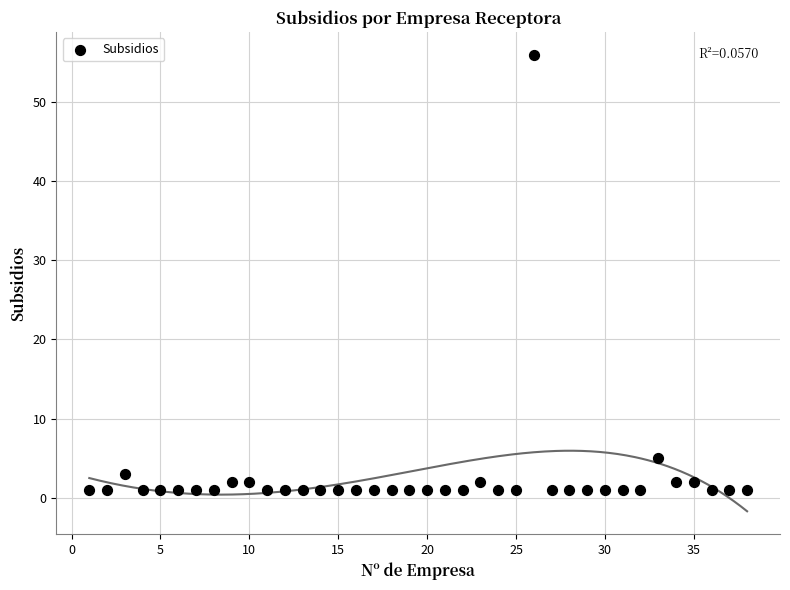

What Y value in the scatter plot is closest to 28?

5